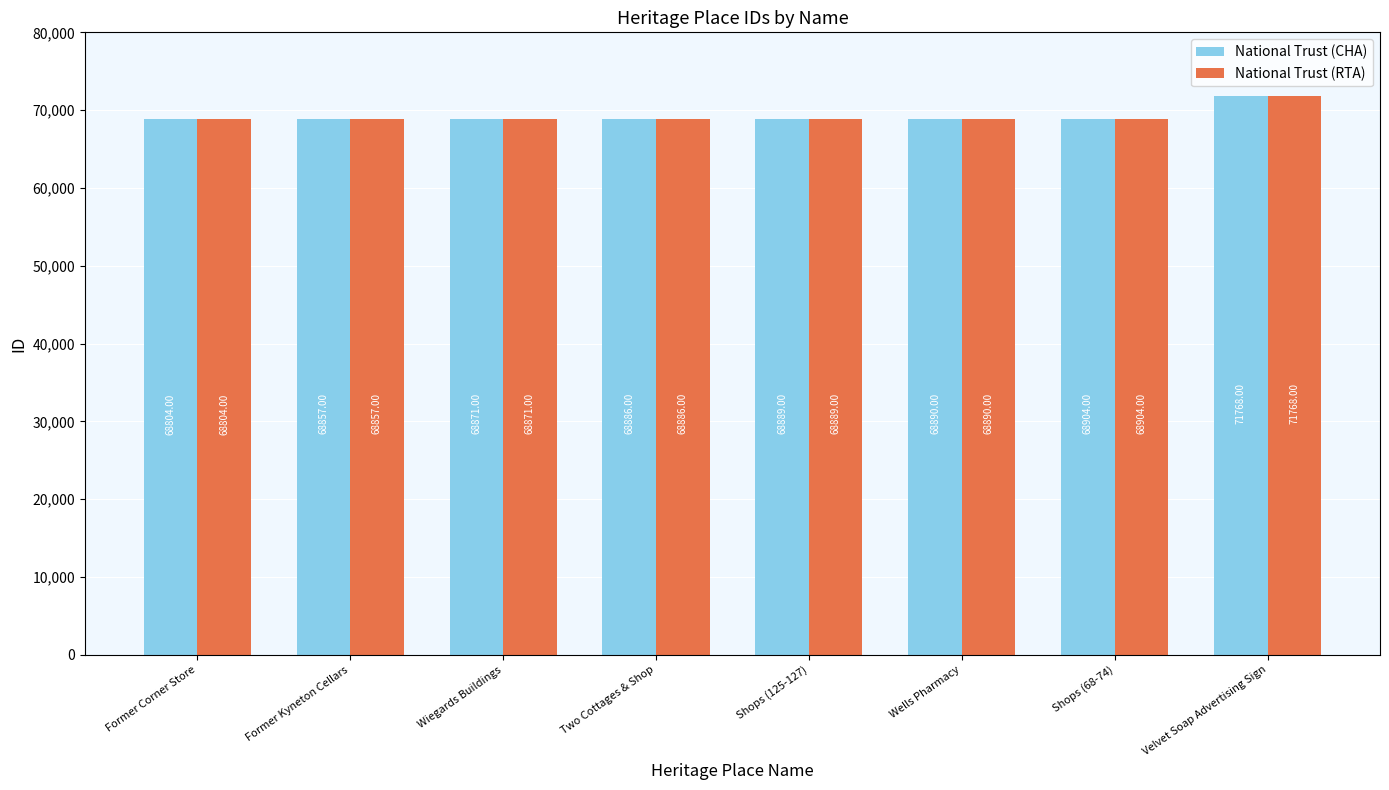

True or false: National Trust (RTA) has a value of 111768 at Velvet Soap Advertising Sign.

False